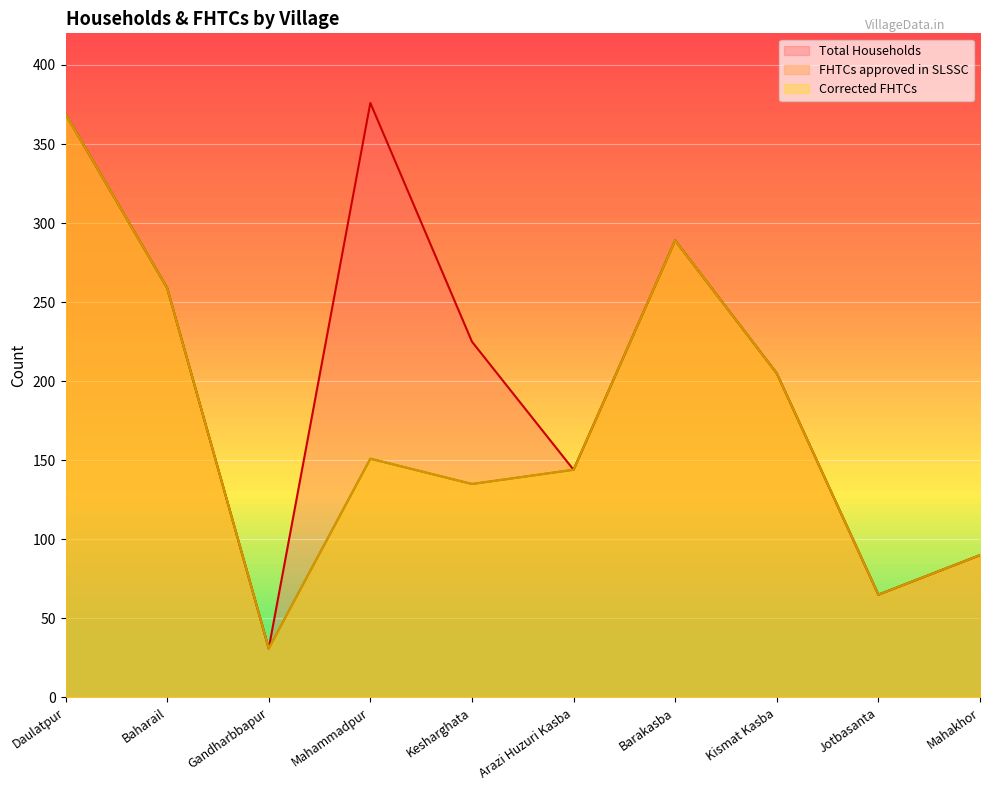

Rank the series at Daulatpur from highest to lowest value.

Total Households, FHTCs approved in SLSSC, Corrected FHTCs